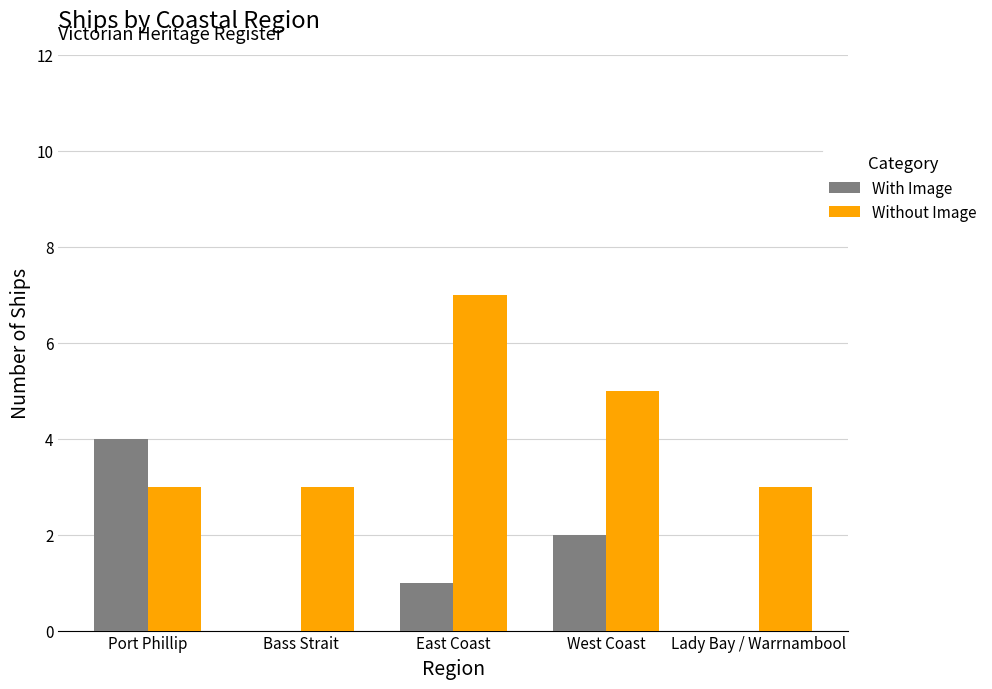

How many data points does each series have?

5